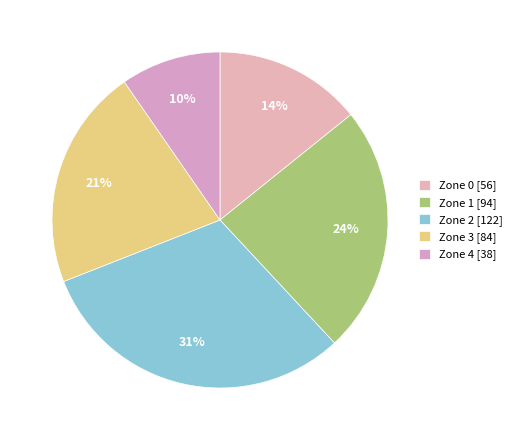

How many slices are in this pie chart?

5